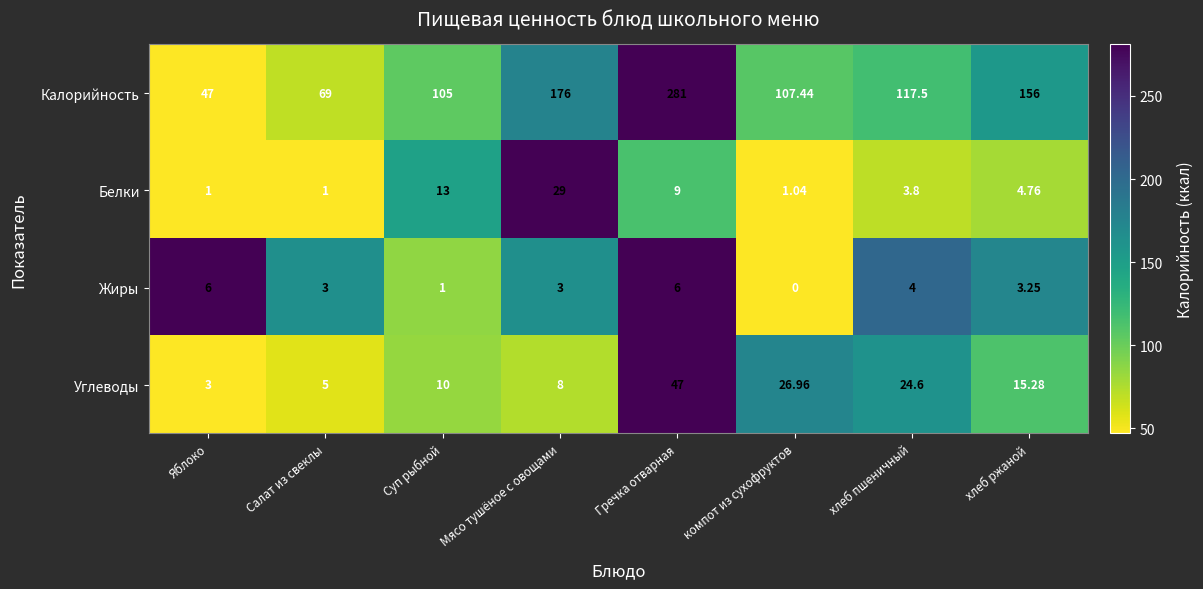

Rank the series by their maximum value, from highest to lowest.

Калорийность, Углеводы, Белки, Жиры